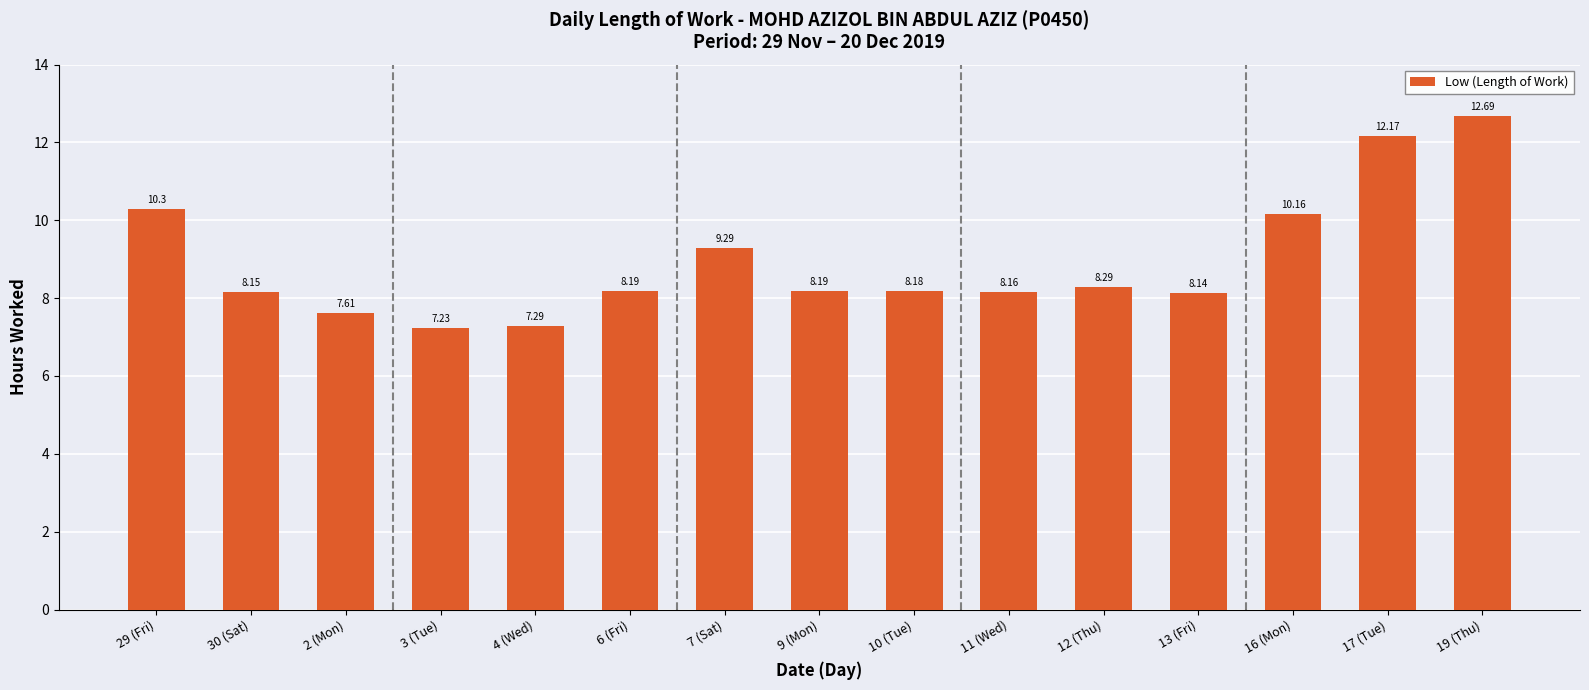

What is the difference between the maximum and second lowest values?

5.4